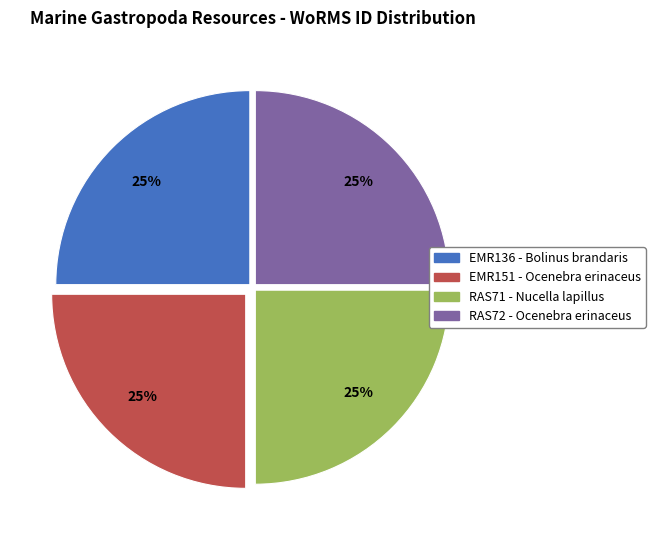

What percentage is the EMR151 - Ocenebra erinaceus slice, to the nearest percent?

25%